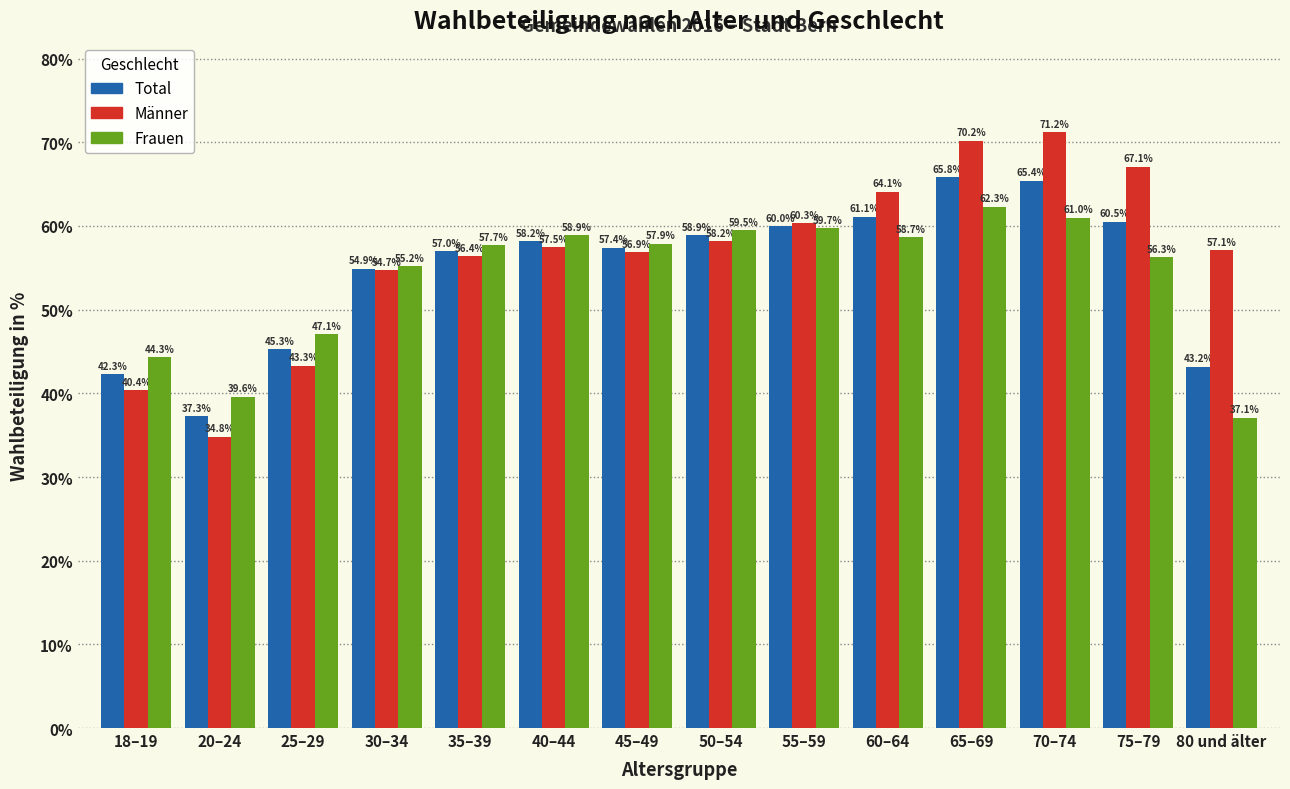

Reading right to left, list all the values displayed in this chart.

Total: 43.2	60.5	65.4	65.8	61.1	60.0	58.9	57.4	58.2	57.0	54.9	45.3	37.3	42.3
Männer: 57.1	67.1	71.2	70.2	64.1	60.3	58.2	56.9	57.5	56.4	54.7	43.3	34.8	40.4
Frauen: 37.1	56.3	61.0	62.3	58.7	59.7	59.5	57.9	58.9	57.7	55.2	47.1	39.6	44.3